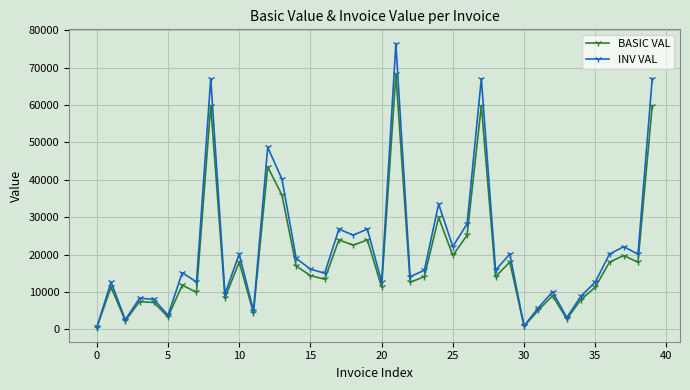

What are all the series names shown in the legend?

BASIC VAL, INV VAL